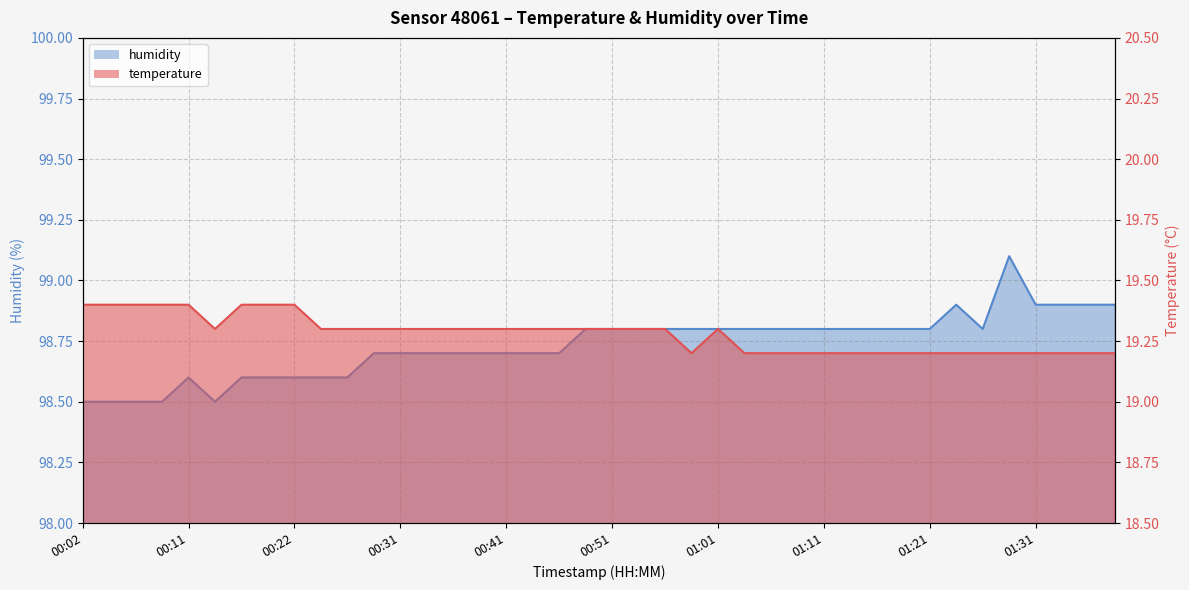

True or false: temperature and humidity intersect in this chart.

False